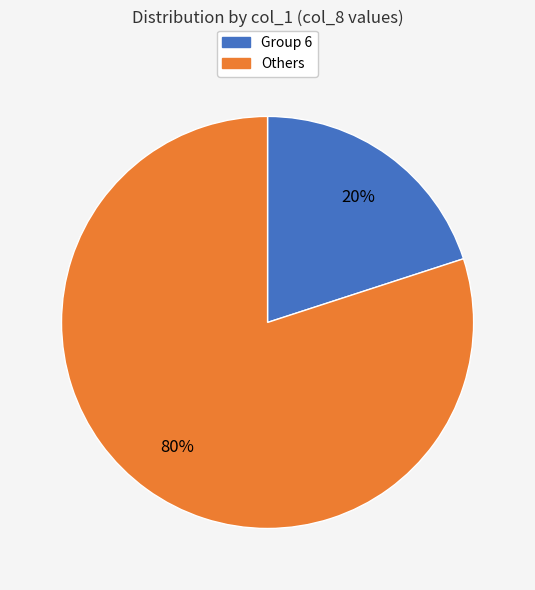

To the nearest percent, what is the difference between the largest and smallest slice percentages?

60%